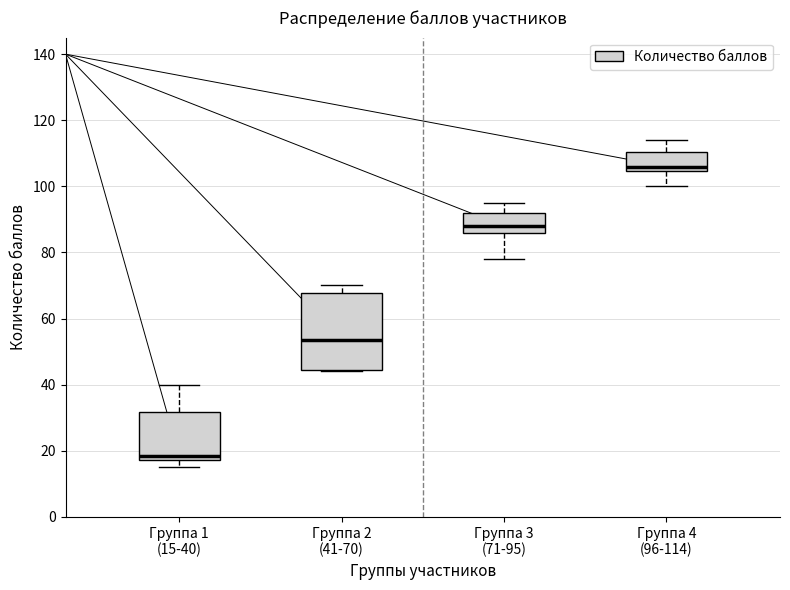

Reading left to right, read every box against the y-axis: the position of its median line, the range the box covers, and the ends of its whiskers. The values are not printed on the chart, so give them approximately, as read against the axis.

Группа 1 (15-40): median 18 (just above the box's lower edge), box 18 to 32, whiskers 16 to 40
Группа 2 (41-70): median 54, box 44 to 68, whiskers 44 to 70
Группа 3 (71-95): median 88, box 86 to 92, whiskers 78 to 96
Группа 4 (96-114): median 106, box 104 to 110, whiskers 100 to 114